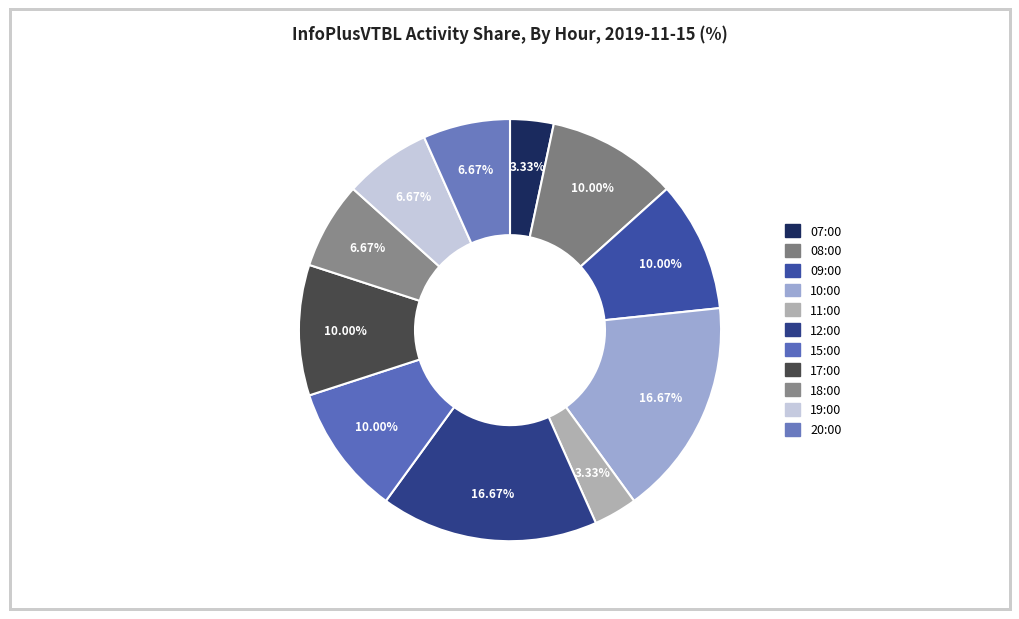

To the nearest percent, what is the difference between the 07:00 and 10:00 slice percentages?

13%